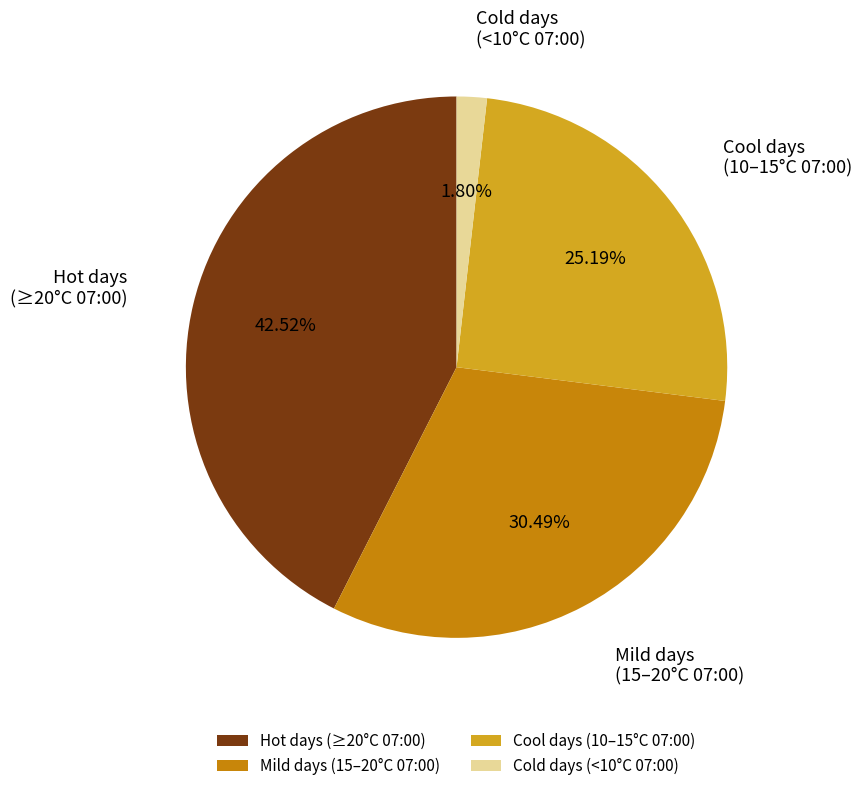

Is there a majority slice in this chart?

No